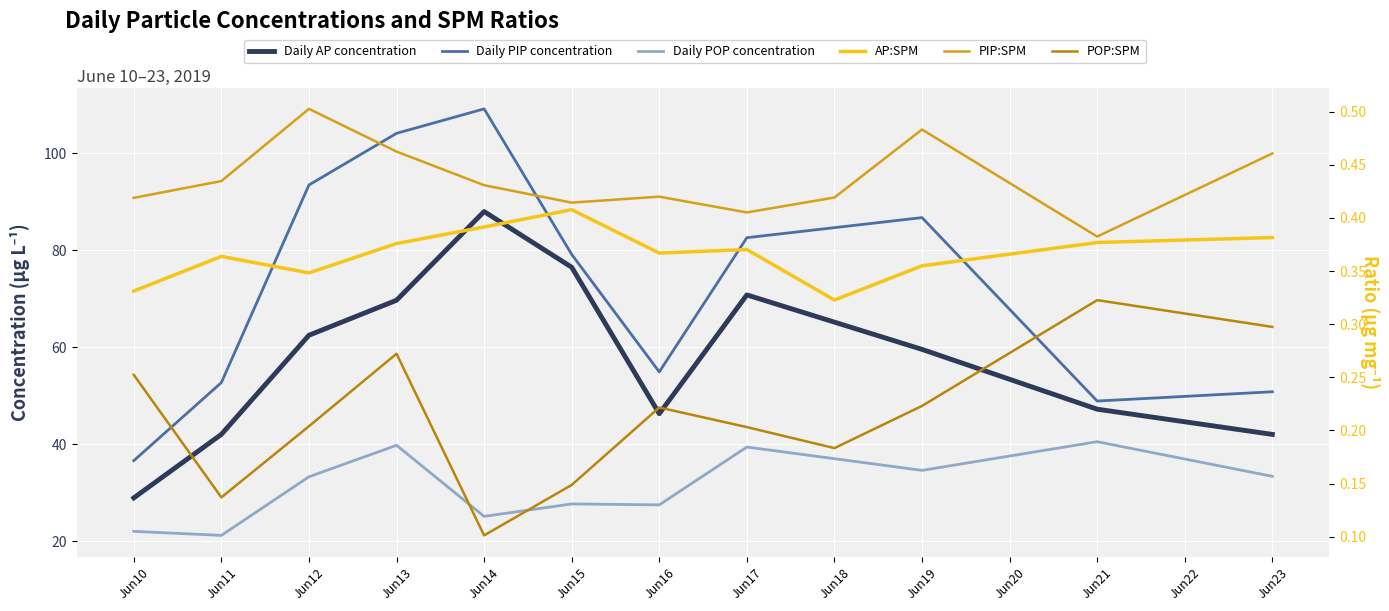

Is this an area chart (filled region under the line)?

No